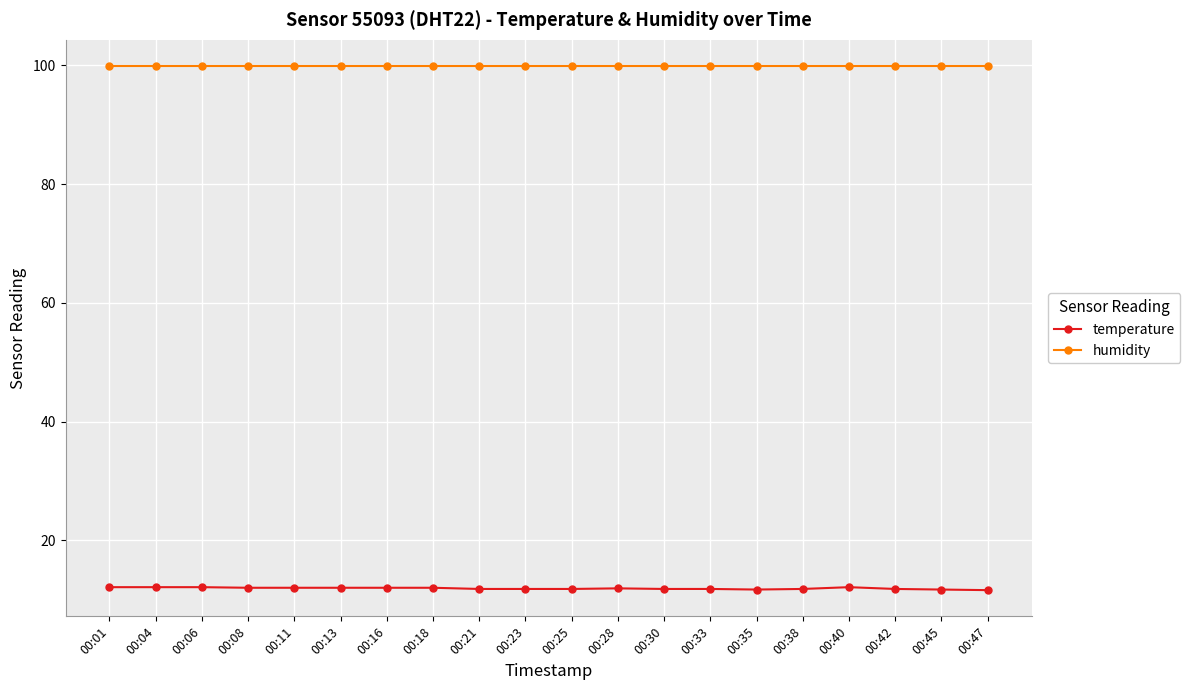

Read the humidity value at 00:47.

99.9